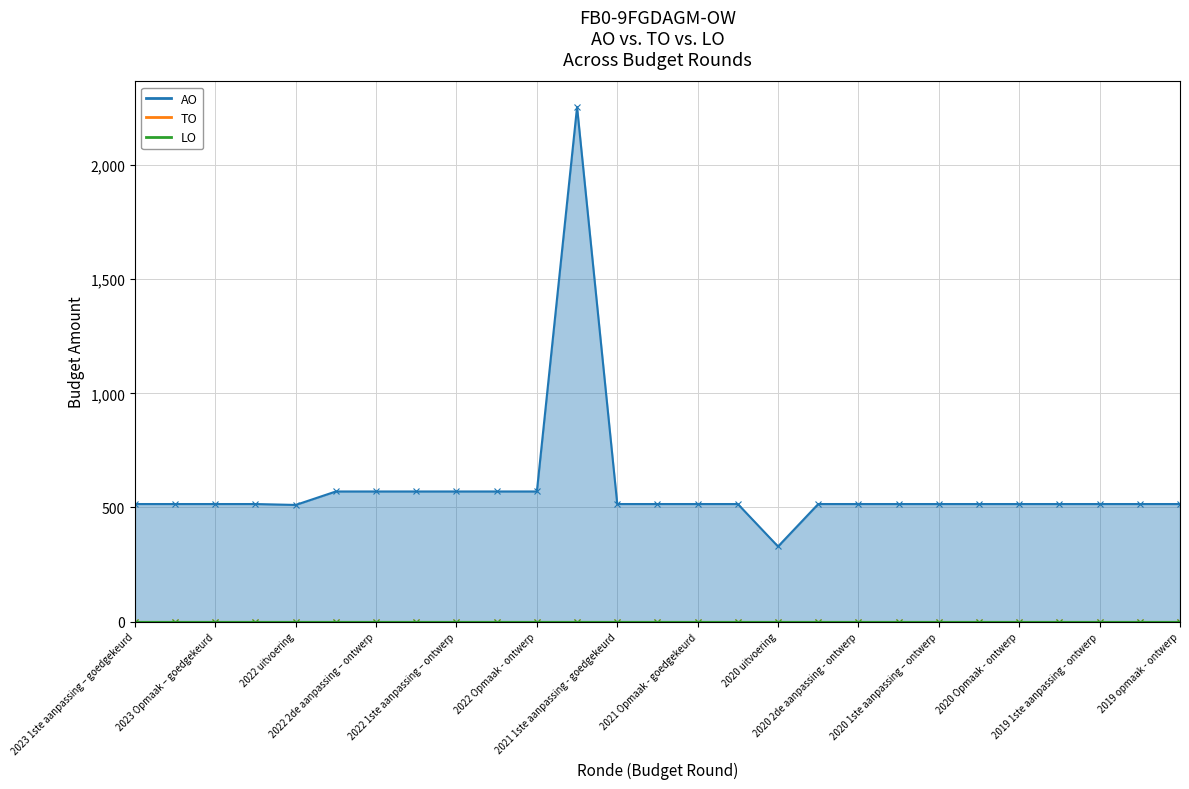

True or false: LO and TO intersect in this chart.

False